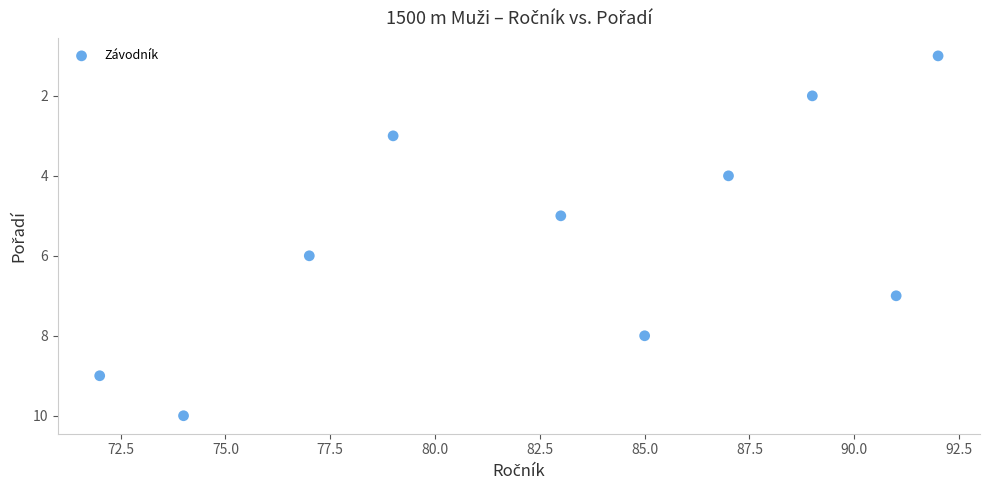

What is the average Y value?

6